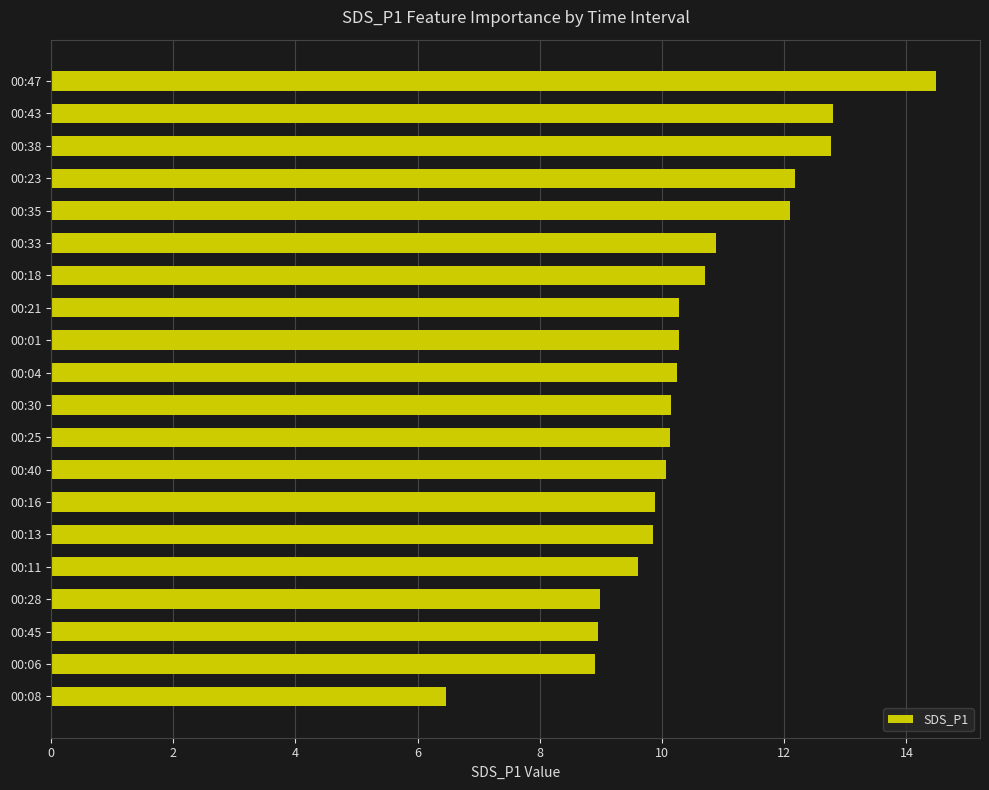

What is the label of the 9th bar from the top?

00:01